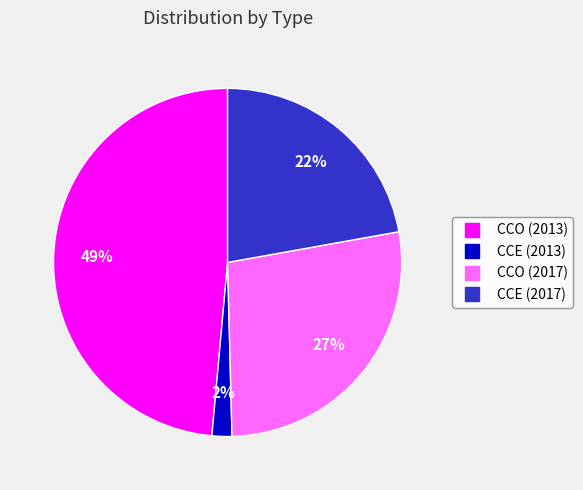

To the nearest percent, what portion does CCO (2013) represent?

49%